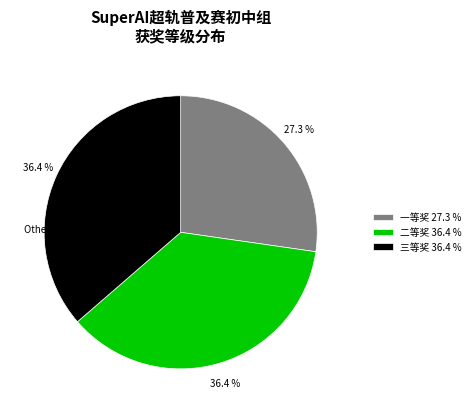

How many segments does this pie chart have?

3